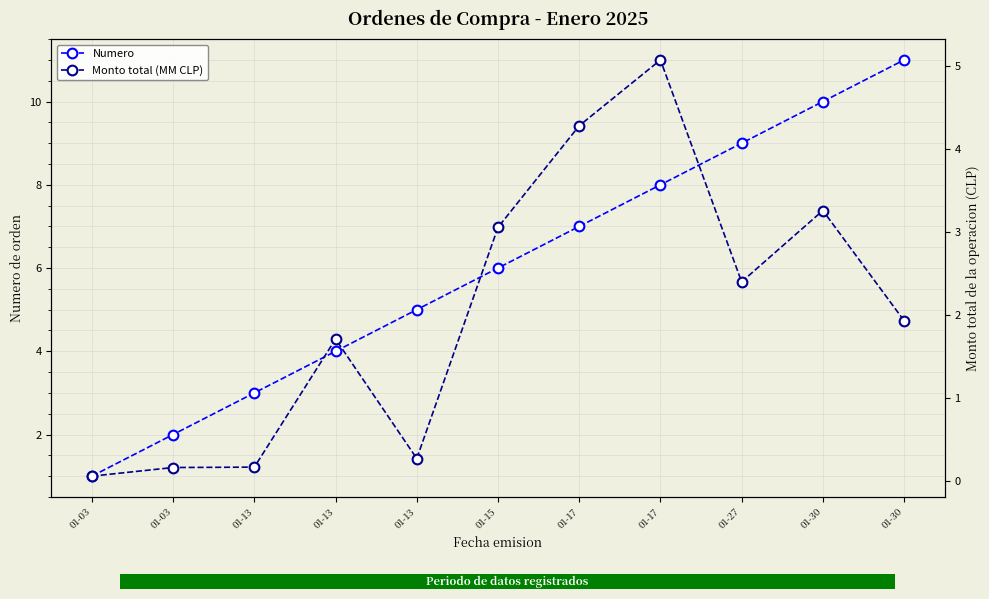

List the series in order of their peak value, lowest first.

Monto total (MM CLP), Numero